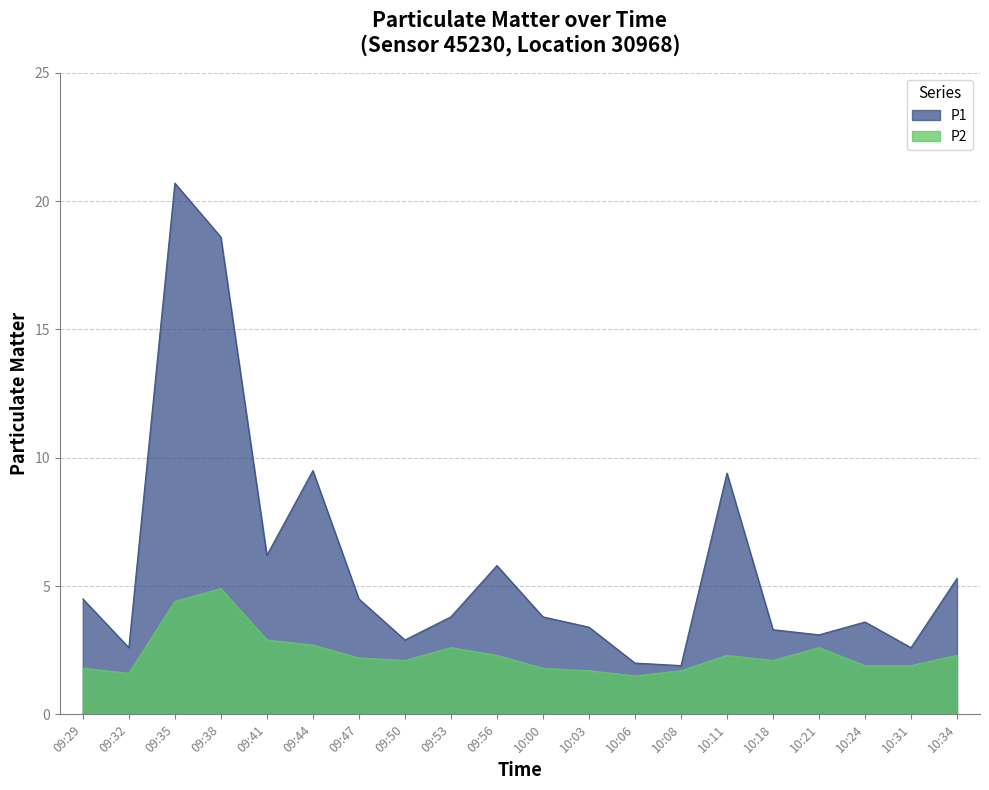

Rank the series by their average value, from lowest to highest.

P2, P1